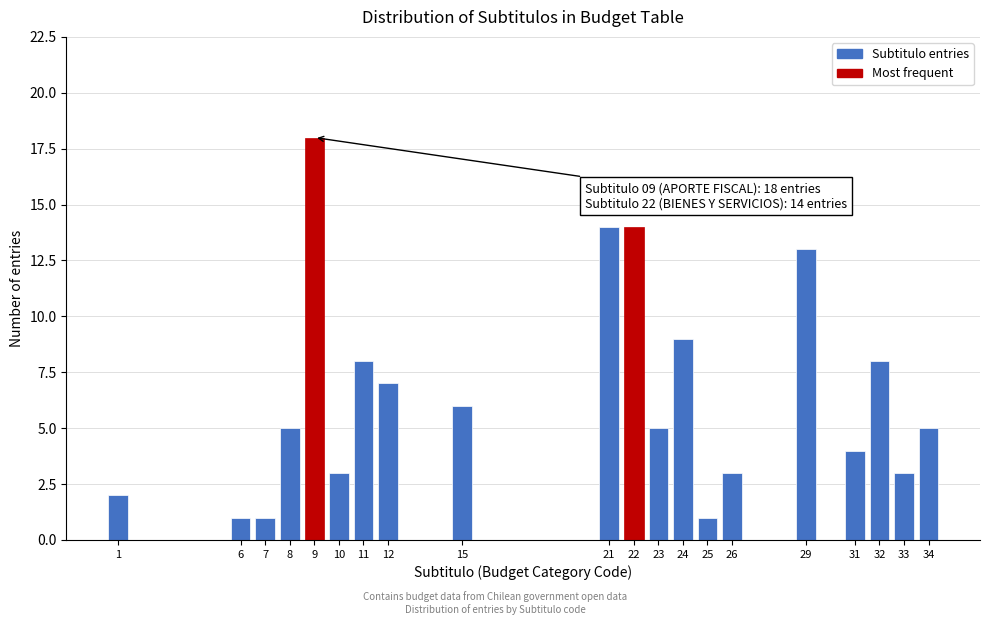

Reading right to left, list all the values displayed in this chart.

5	3	8	4	13	3	1	9	5	14	14	6	7	8	3	18	5	1	1	2